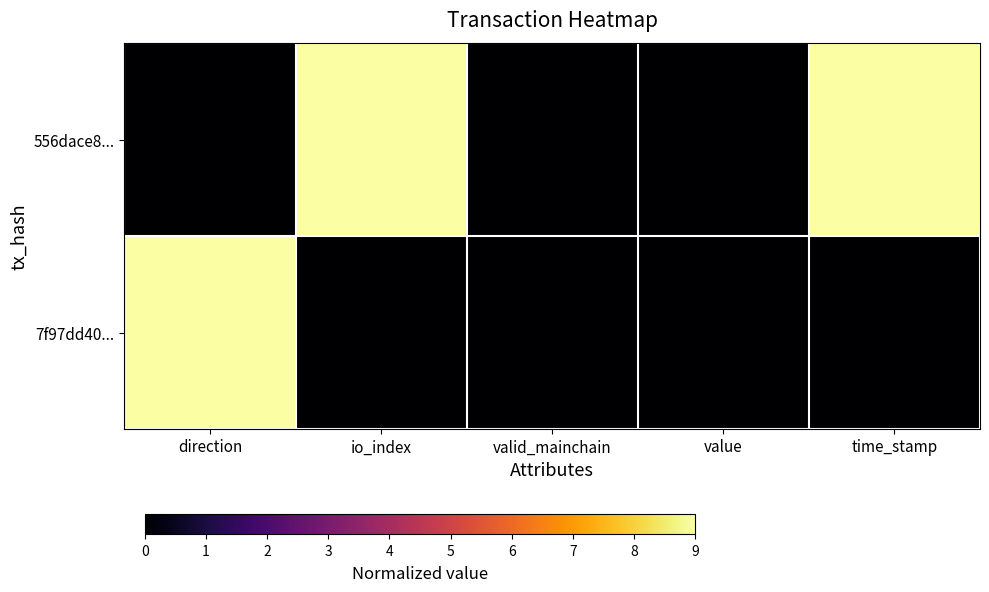

List the series in order of their overall mean, lowest first.

7f97dd40..., 556dace8...